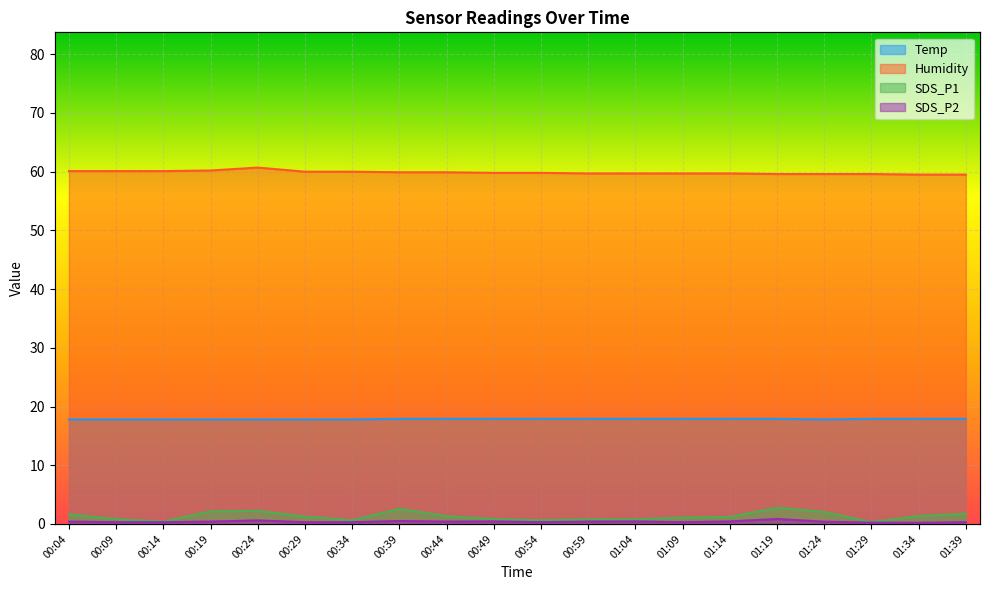

Where is the first local minimum for Temp?

01:24